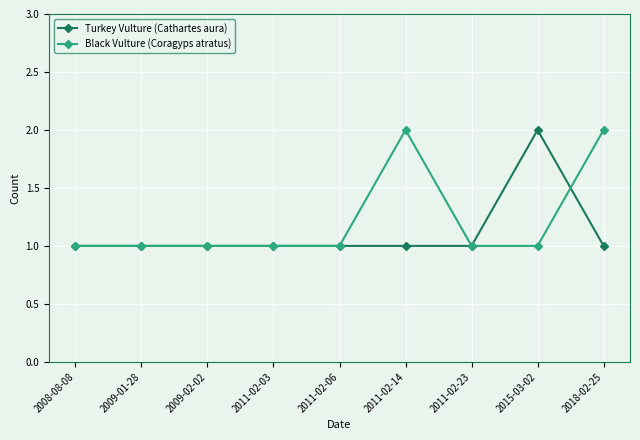

Count the Black Vulture (Coragyps atratus) values in the range 1 to 2.

9